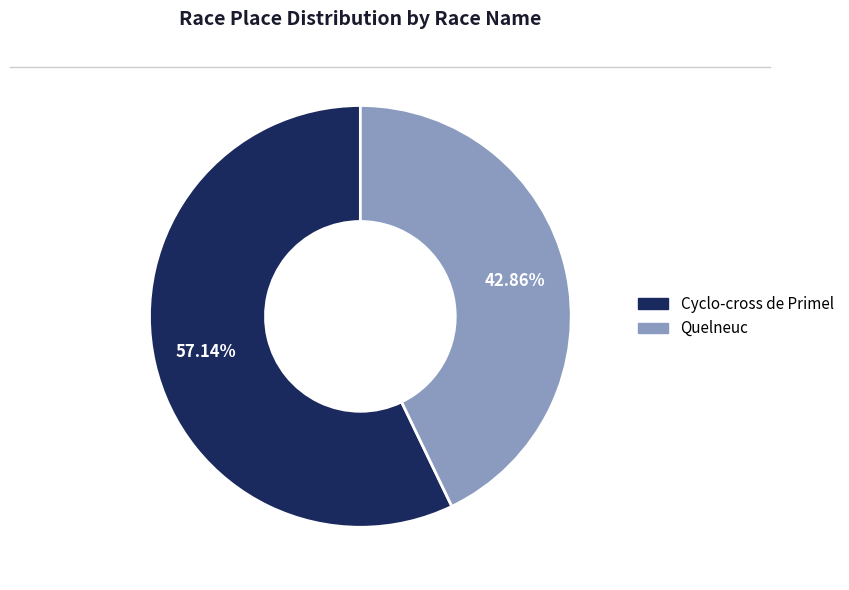

What percentage do Quelneuc and Cyclo-cross de Primel together represent?

100.0%